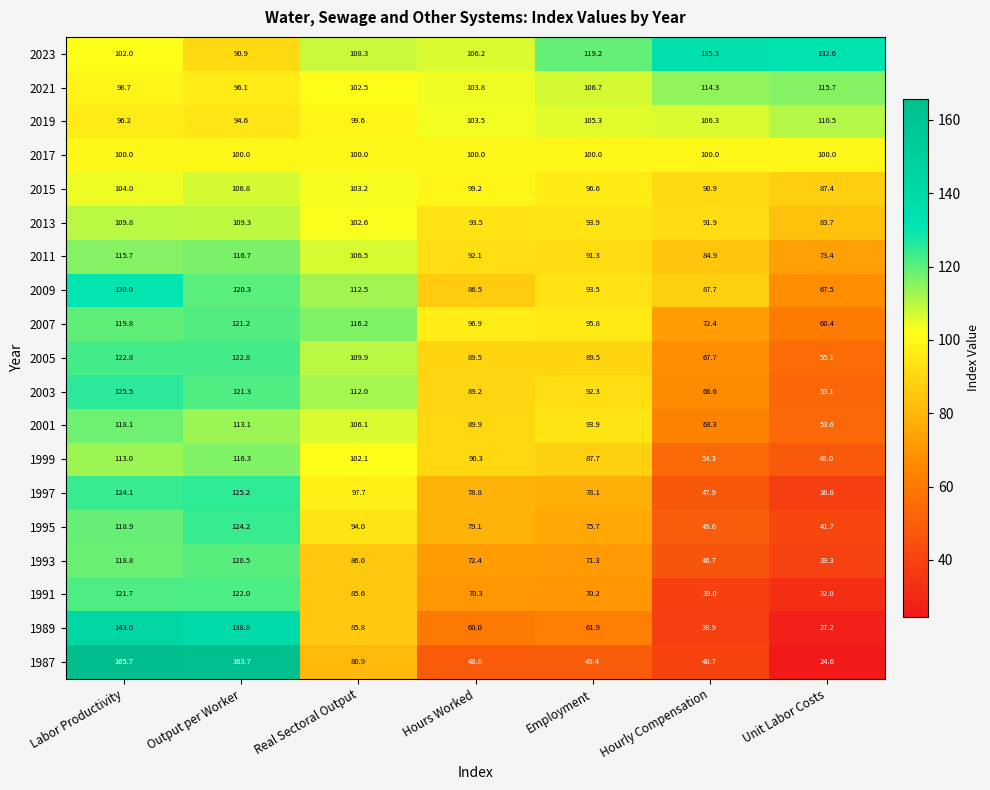

Which category has the highest value across all series?

Labor Productivity